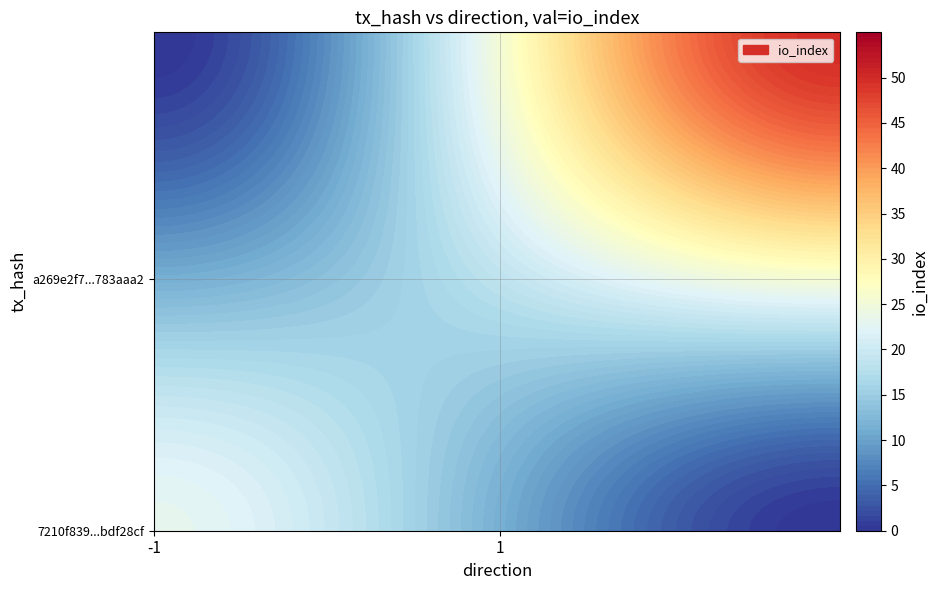

What is the average value of the a269e2f72da5dfdf2bb65d7b77203dad783aaa2 series?

26